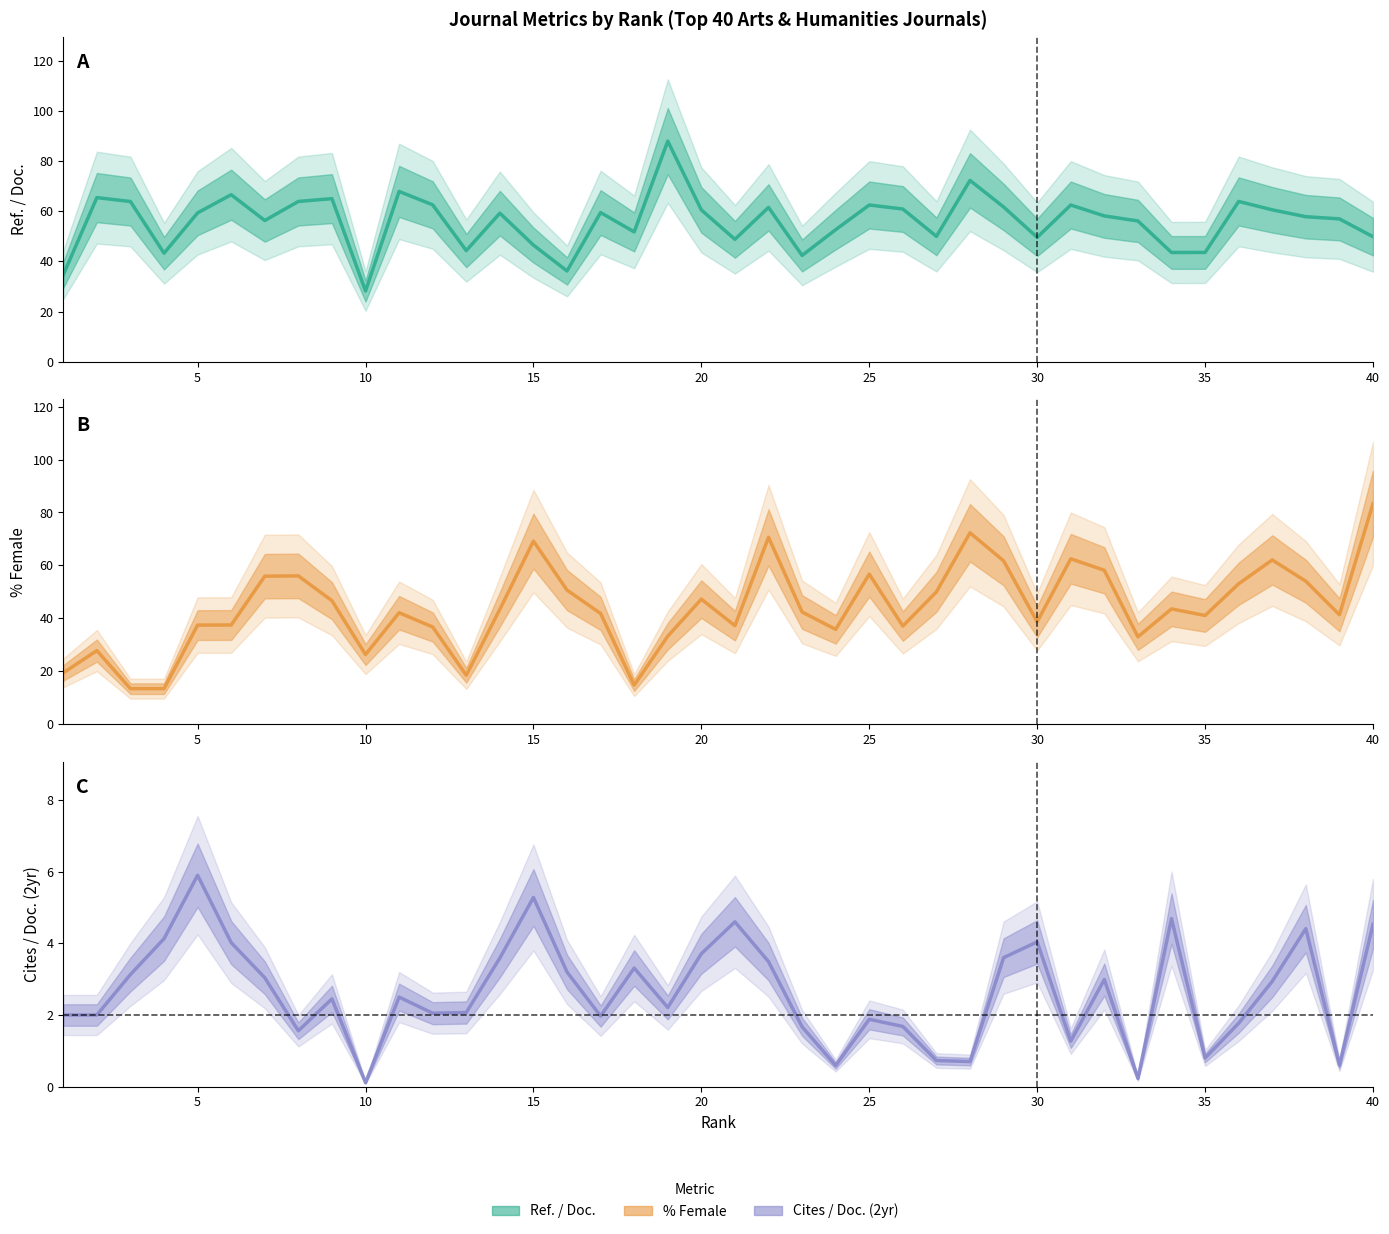

What is the value of the %Female point at the 6th from the left?

37.5